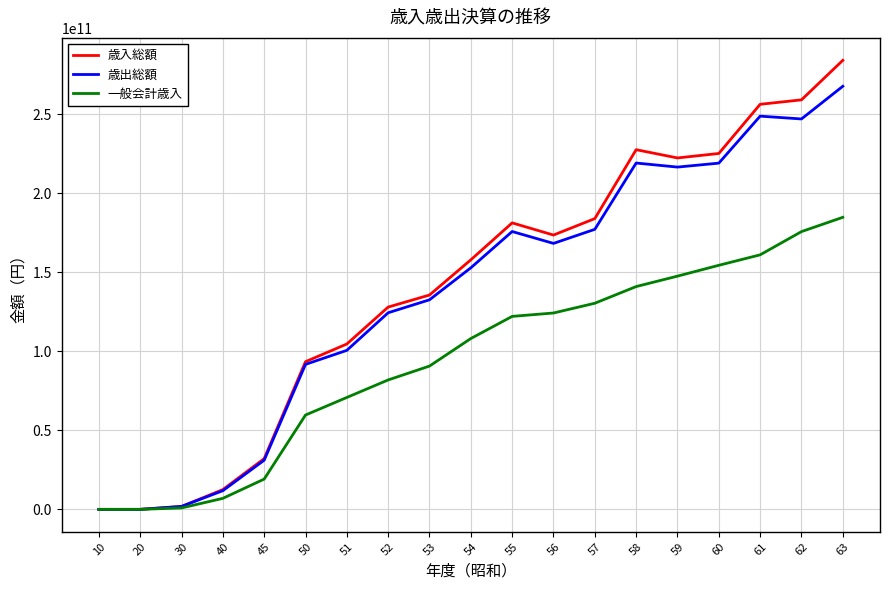

Is this an area chart (filled region under the line)?

No